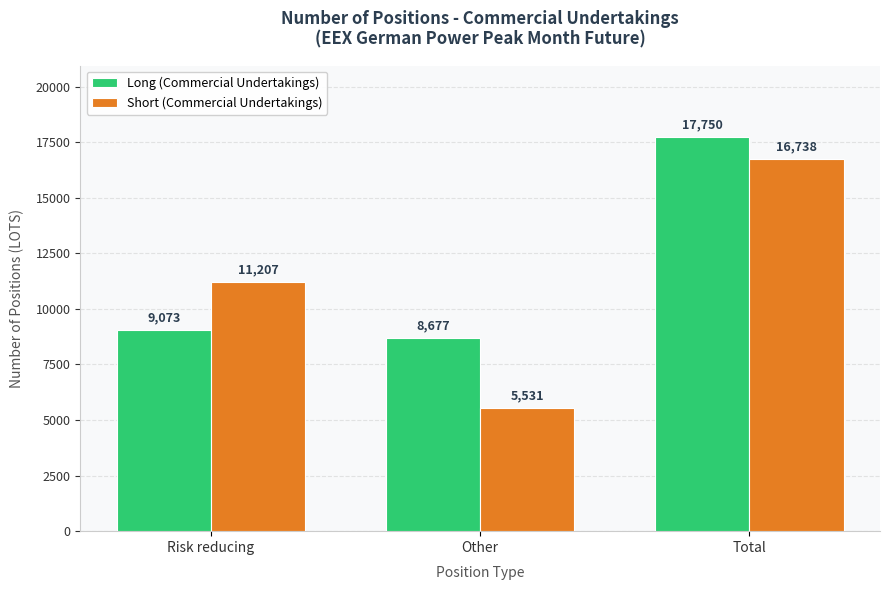

How many Short (Commercial Undertakings) values are between 5531 and 16738?

3